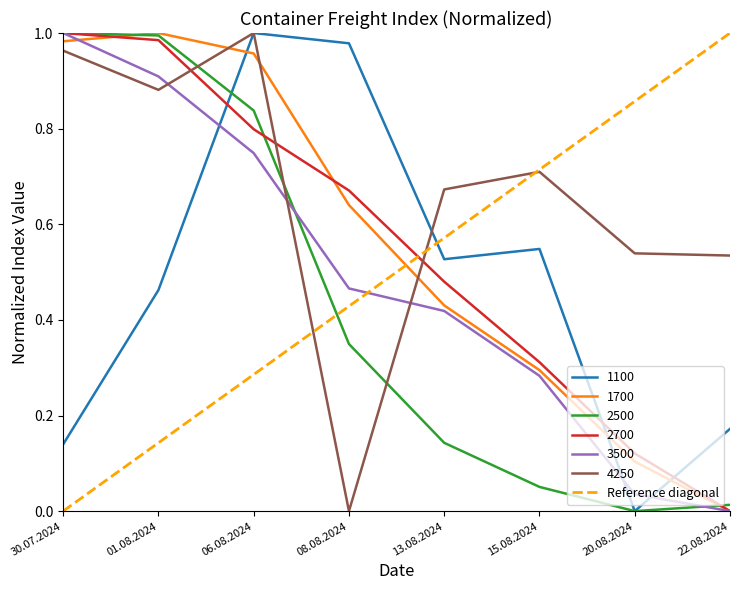

Is the value of 1700 at 20.08.2024 greater than the value of 4250 at 06.08.2024?

No